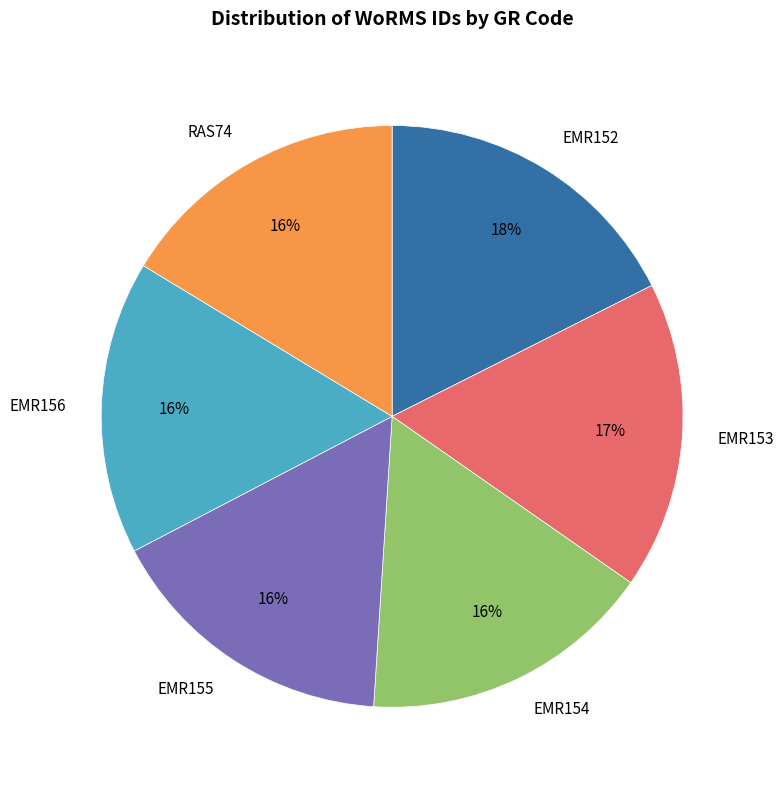

Is it true that EMR154 is 28% of the pie?

False